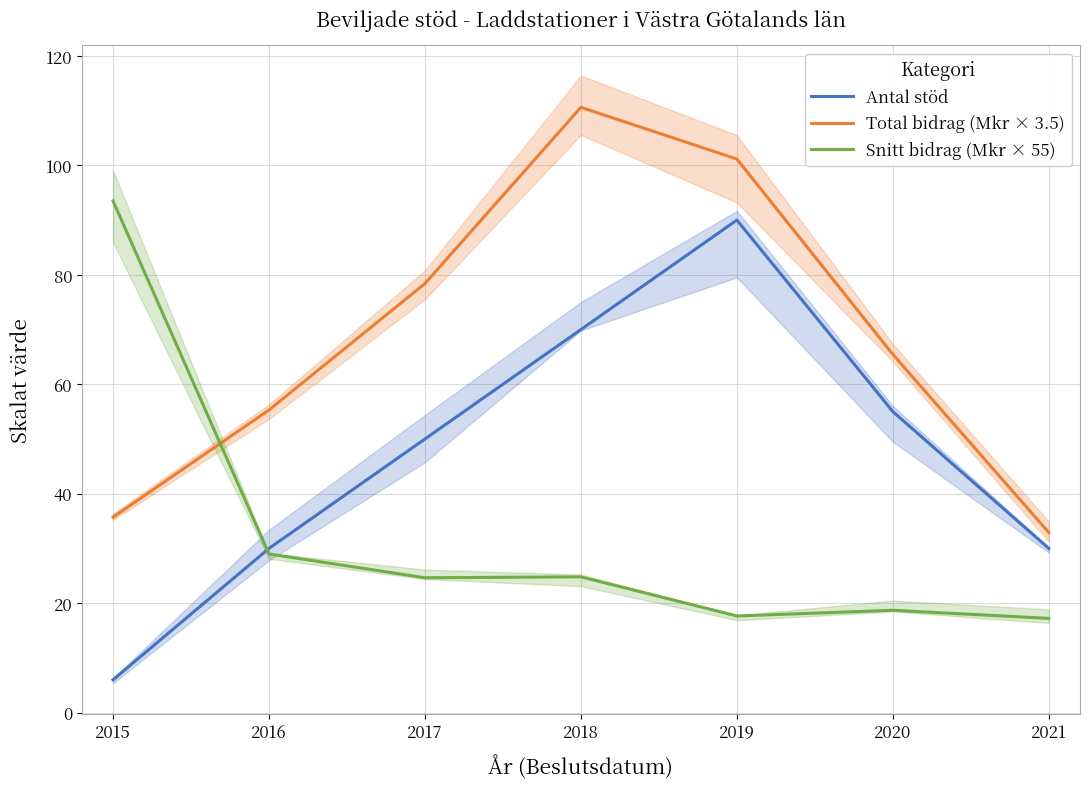

True or false: Antal stöd and Snitt bidrag (Mkr × 55) cross at least once.

True